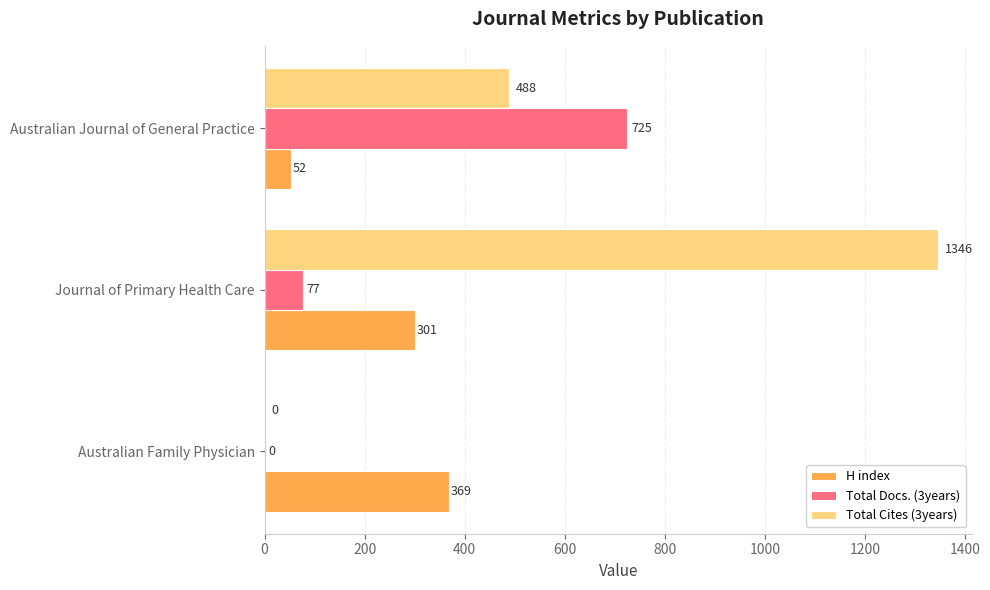

What is the sum of all Total Cites (3years) values?

1834